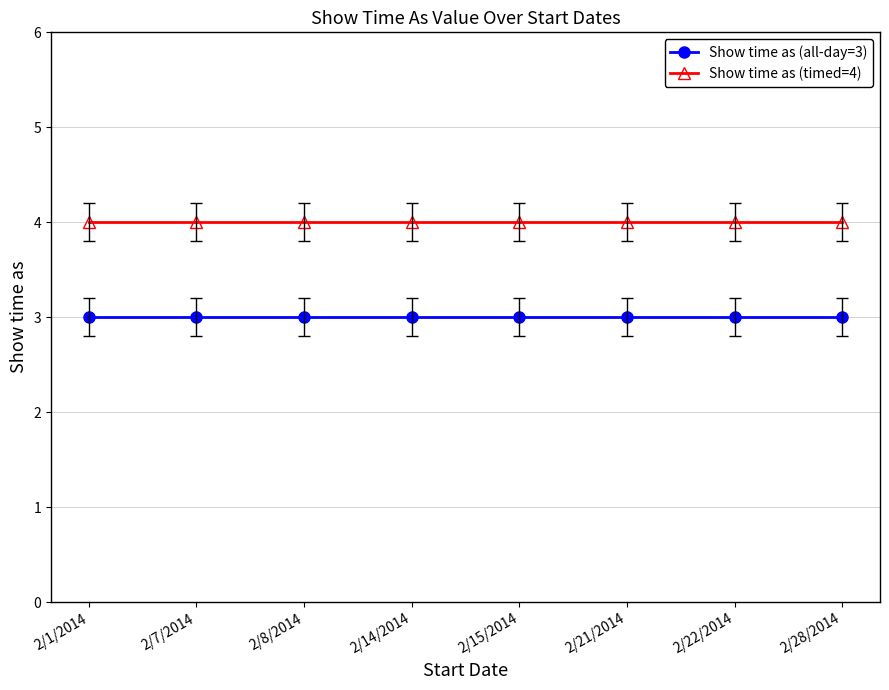

Reading right to left, transcribe all the data shown in this chart.

Show time as (all-day=3): 3	3	3	3	3	3	3	3
Show time as (timed=4): 4	4	4	4	4	4	4	4